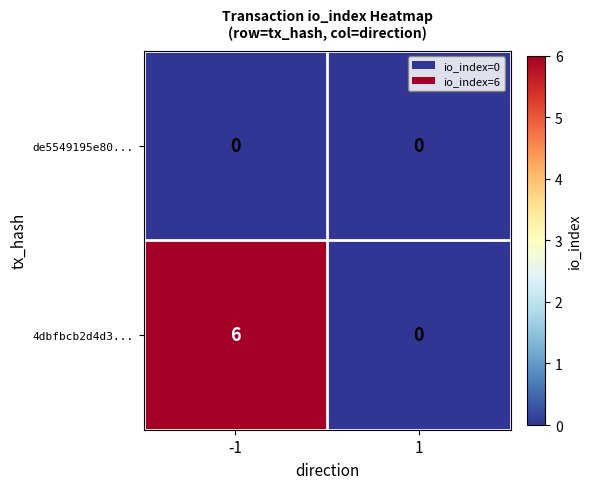

Is it true that 4dbfbcb2d4d3... equals 0 at 1?

True